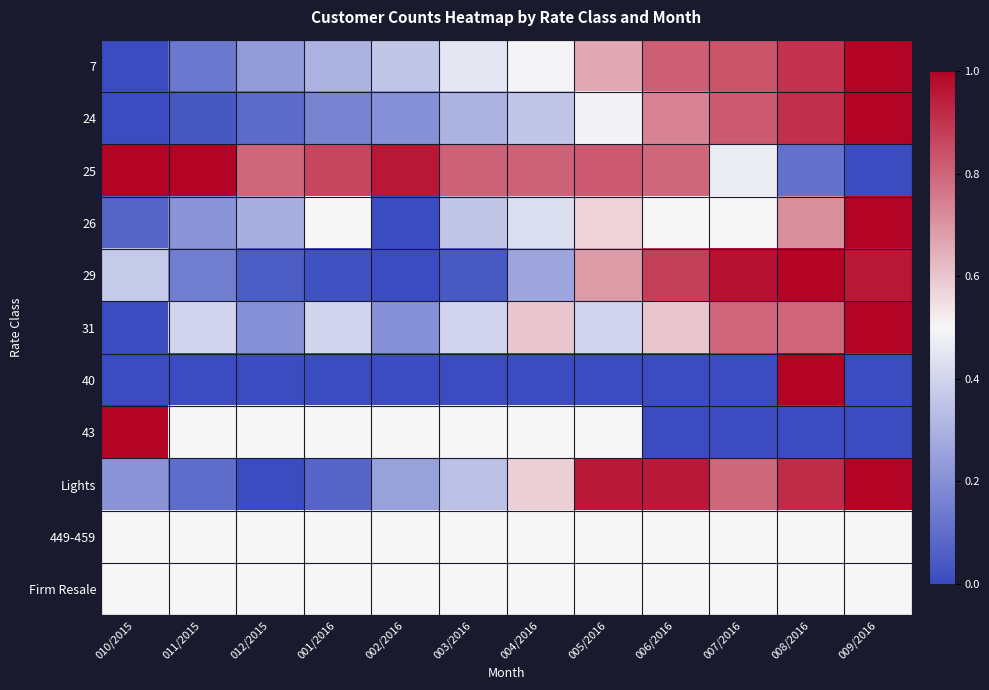

Rank the series at 004/2016 from lowest to highest value.

40, 29, 24, 26, 7, 43, 449-459, Firm Resale, Lights, 31, 25